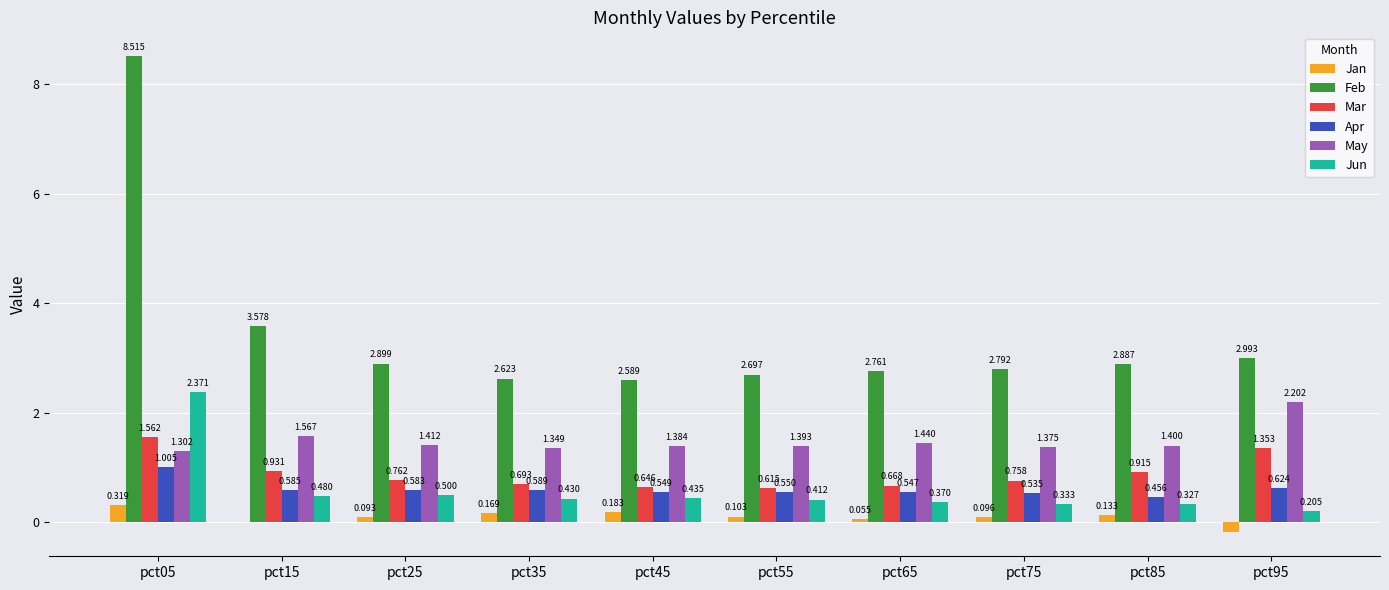

Which series has the largest total across all categories?

Feb